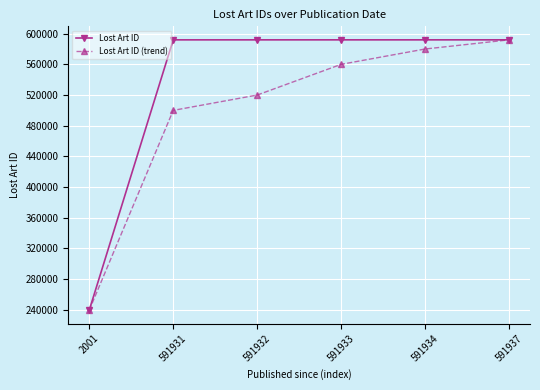

Between 591932 and 591933, which series saw the biggest shift?

Lost Art ID (trend)